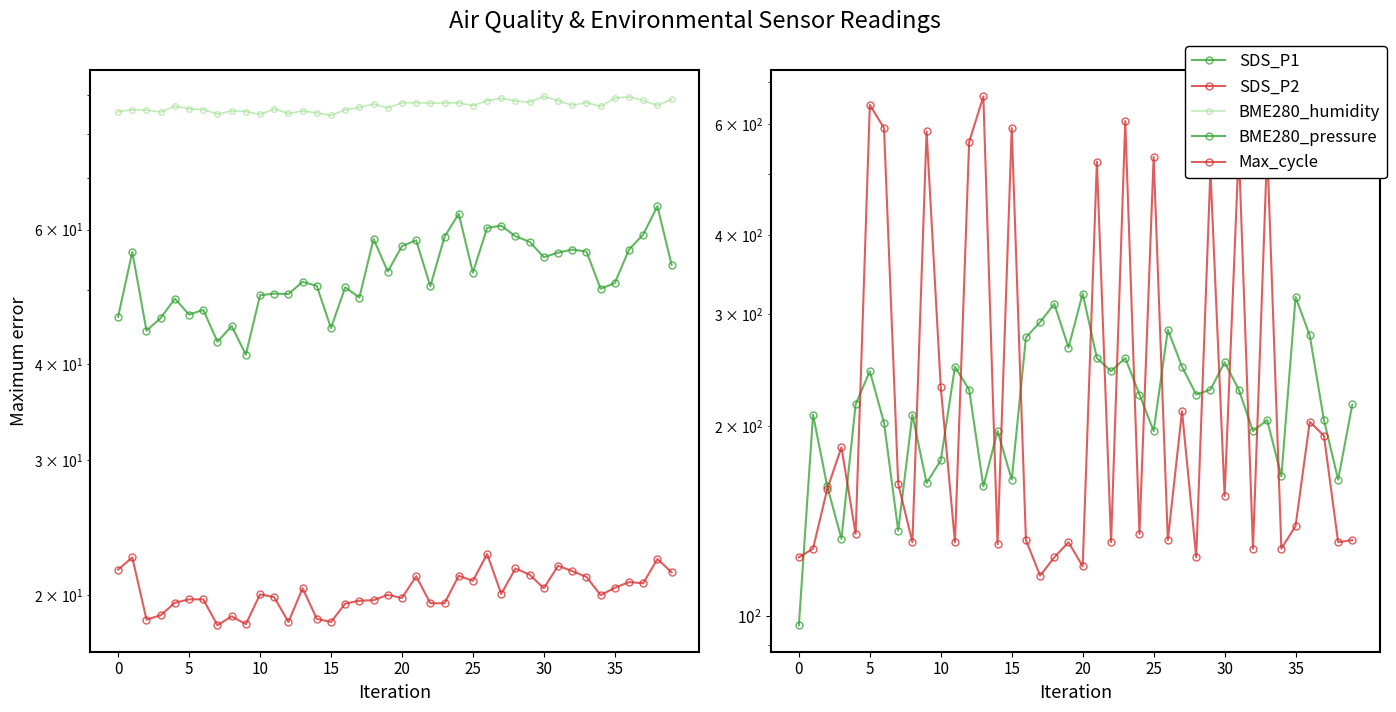

How many values in the BME280_humidity series exceed 87?

20